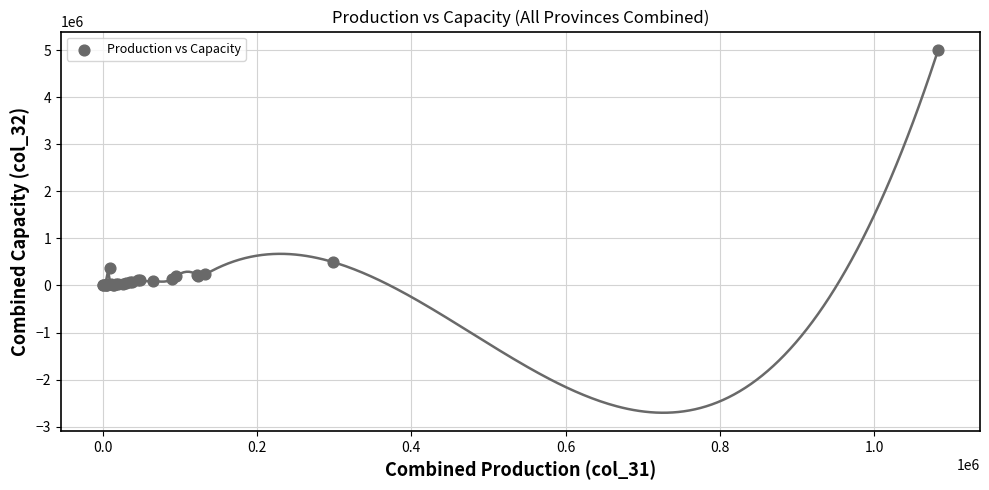

What Y value in the scatter plot is closest to 2506612?

496869.0